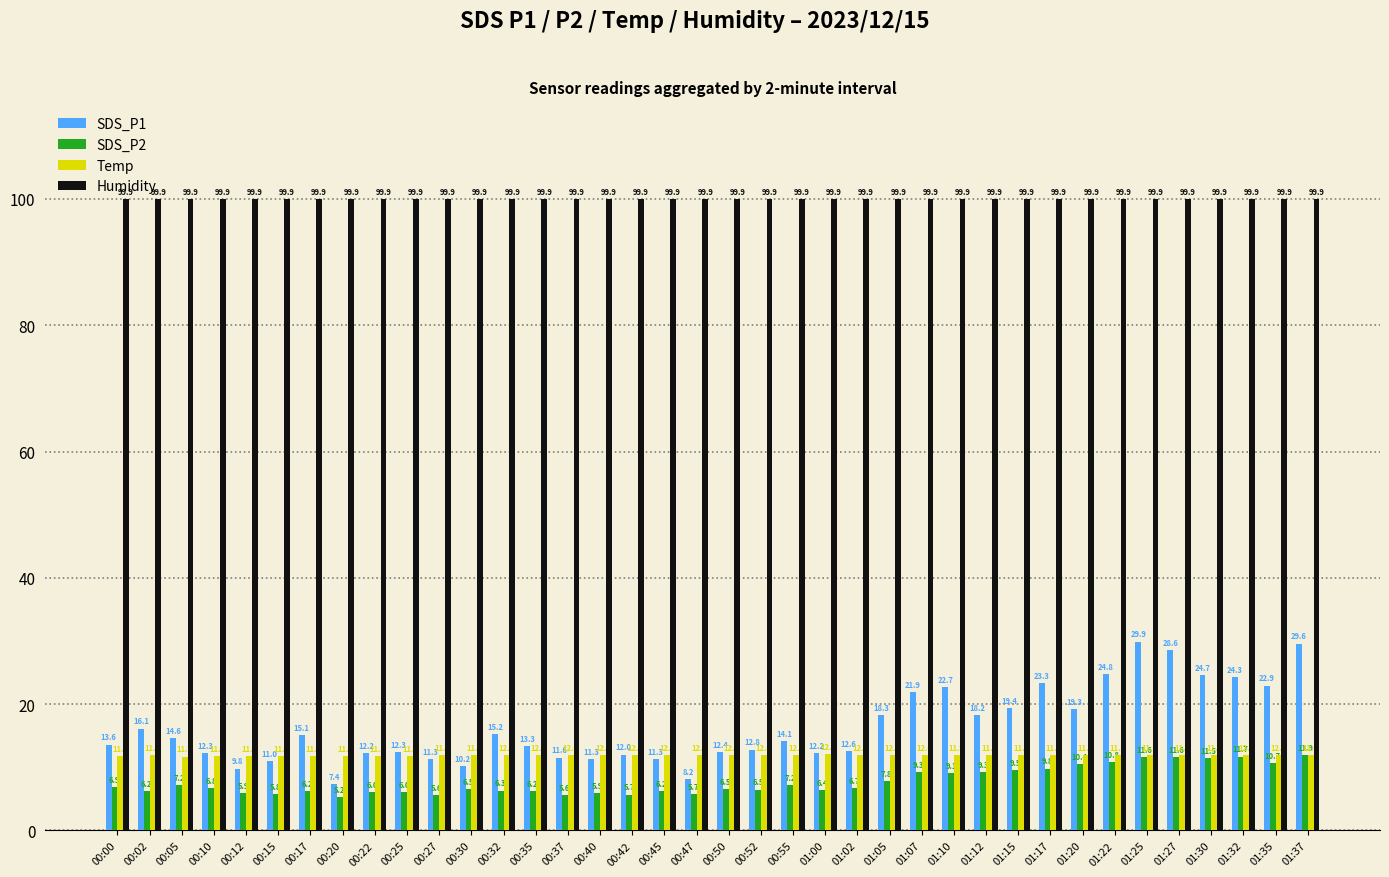

The value of Temp at 01:12 is 11.9. True or false?

True